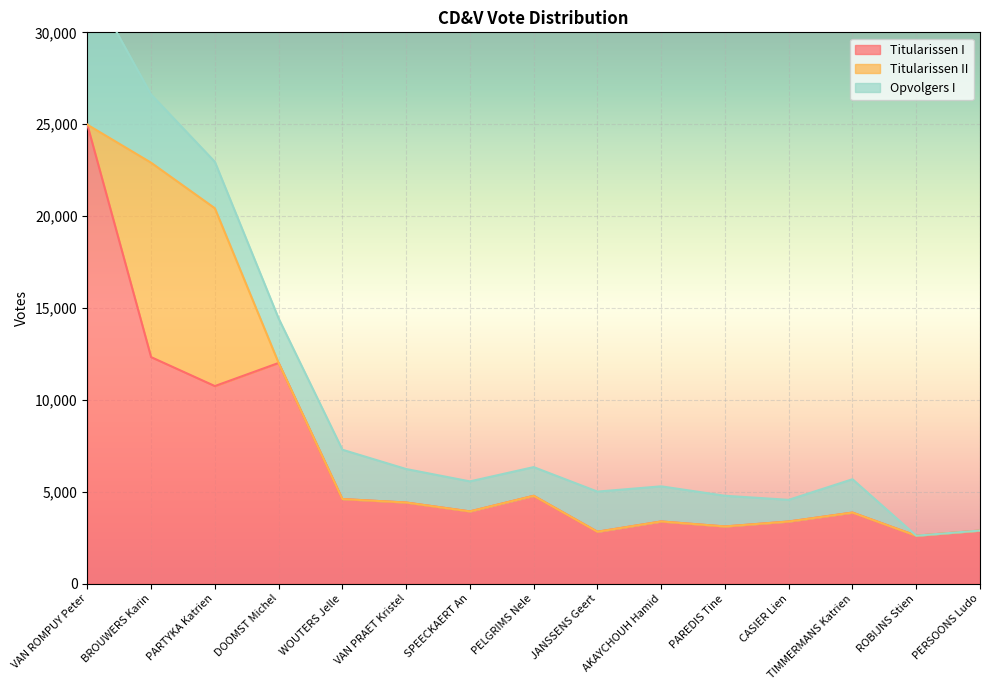

Which series changed the most between CASIER Lien and ROBIJNS Stien?

Opvolgers I